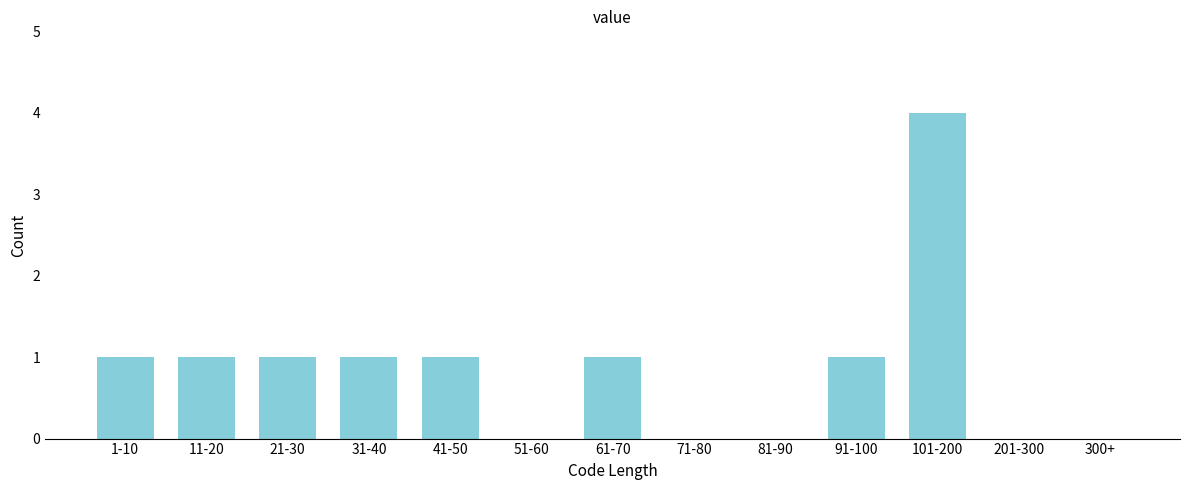

Reading left to right, transcribe all the data shown in this chart.

1-10=1	11-20=1	21-30=1	31-40=1	41-50=1	51-60=0	61-70=1	71-80=0	81-90=0	91-100=1	101-200=4	201-300=0	300+=0